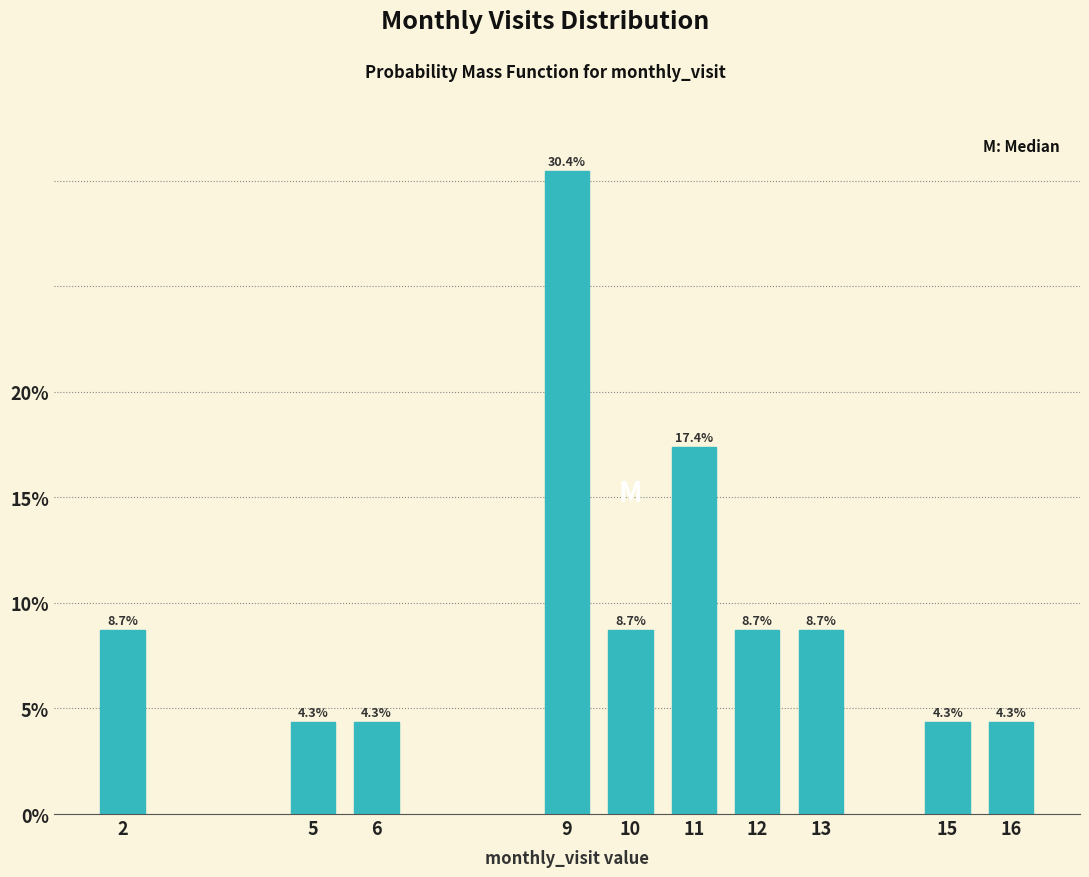

Reading right to left, what are all the values shown in this chart?

16=4.3	15=4.3	13=8.7	12=8.7	11=17.4	10=8.7	9=30.4	6=4.3	5=4.3	2=8.7